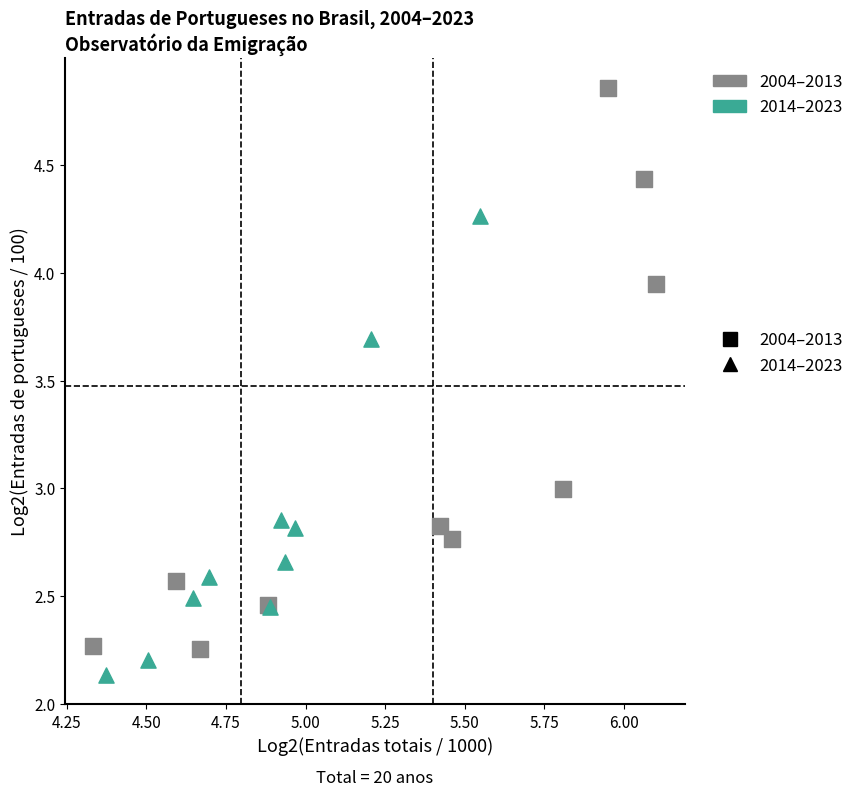

Which series contains the lowest Y value?

2014–2023